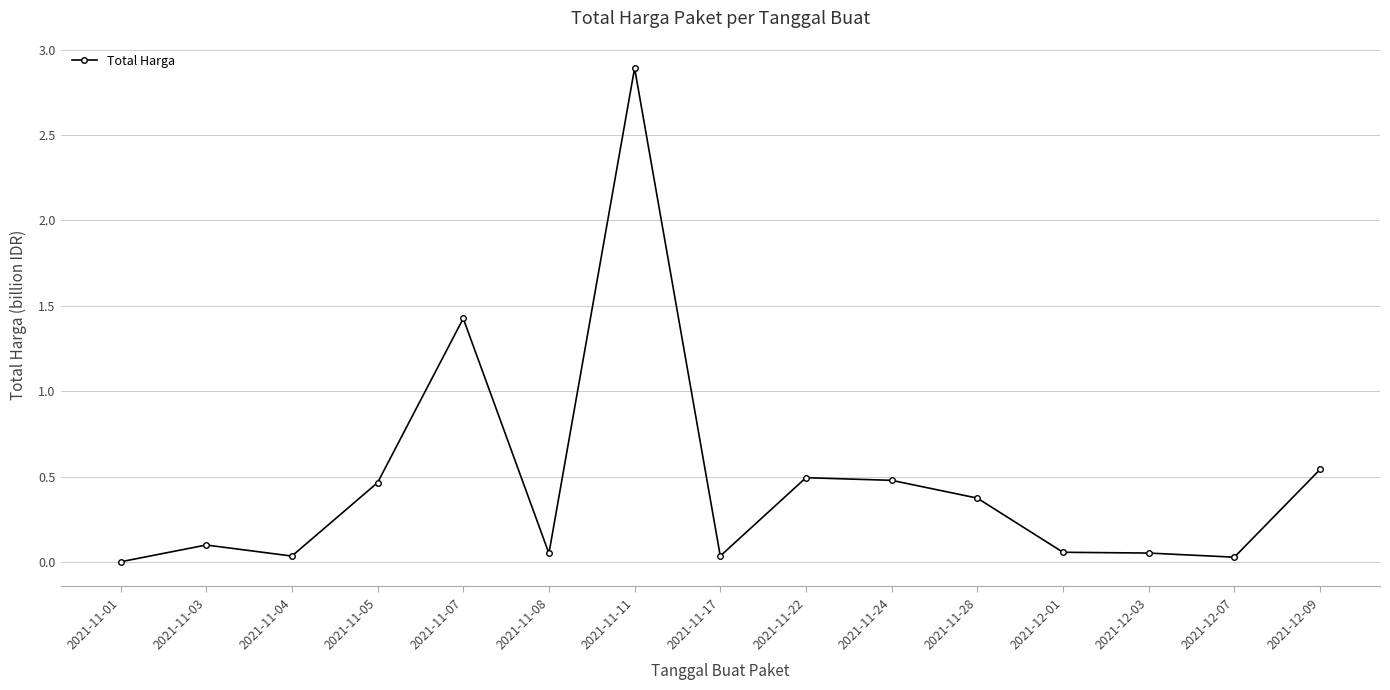

Which label corresponds to the smallest value in the chart?

2021-11-01